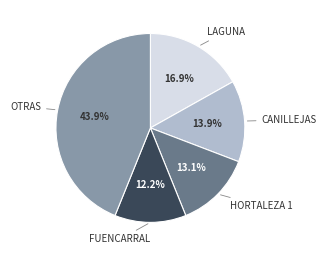

Does any single category account for the majority?

No